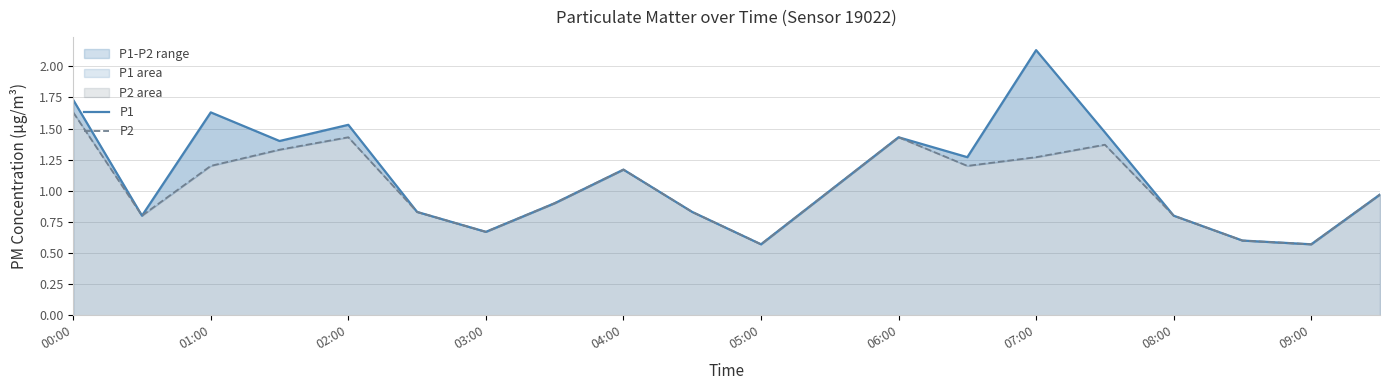

Where does the P1 series first go above 1?

00:00